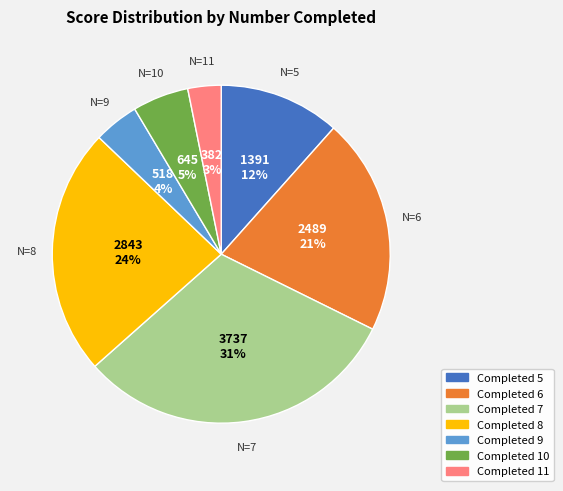

To the nearest percent, what is the average slice percentage?

14%